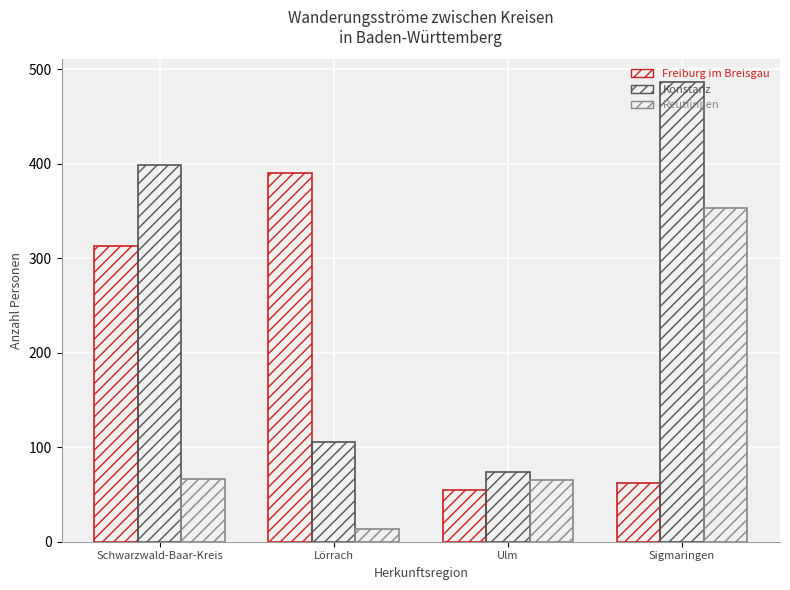

How many bars are there in each group?

3